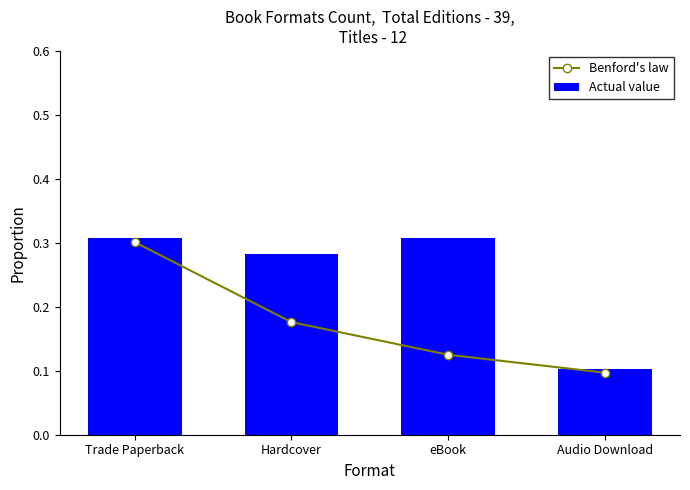

At which label is Benford's law closest to 0?

Audio Download